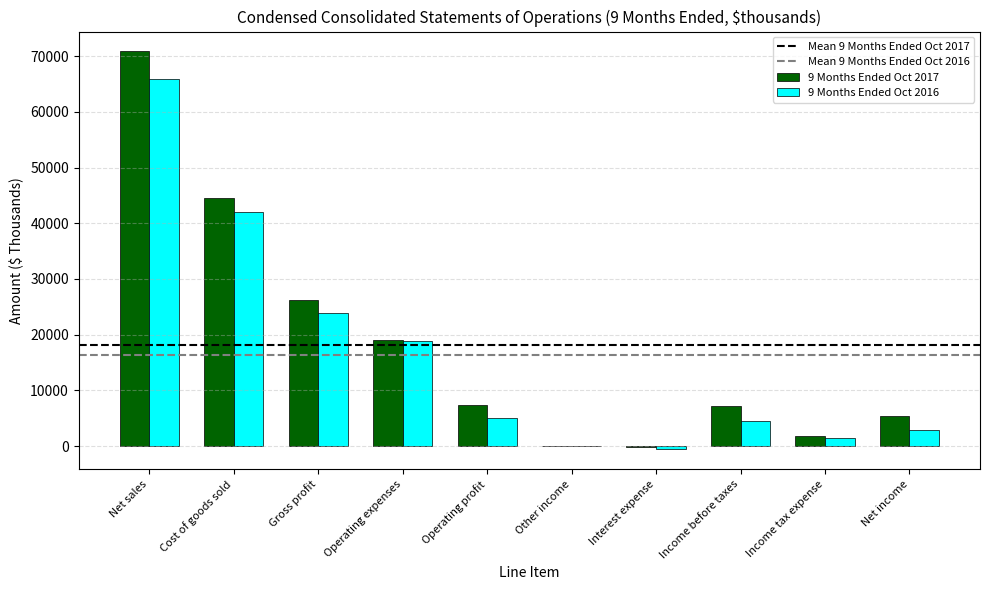

Is the value of 9 Months Ended Oct 2017 at Operating expenses greater than the value of 9 Months Ended Oct 2016 at Income before taxes?

Yes